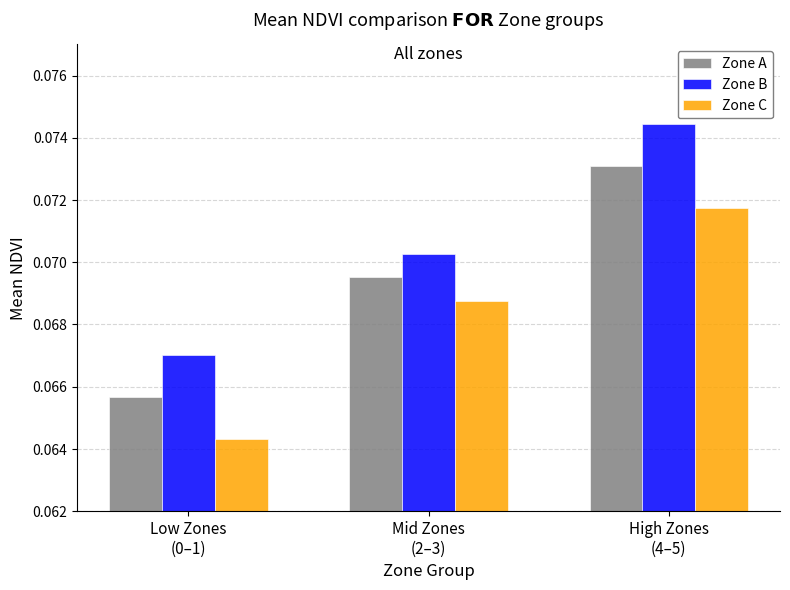

Which series changed the most between Mid Zones
(2–3) and High Zones
(4–5)?

Zone B